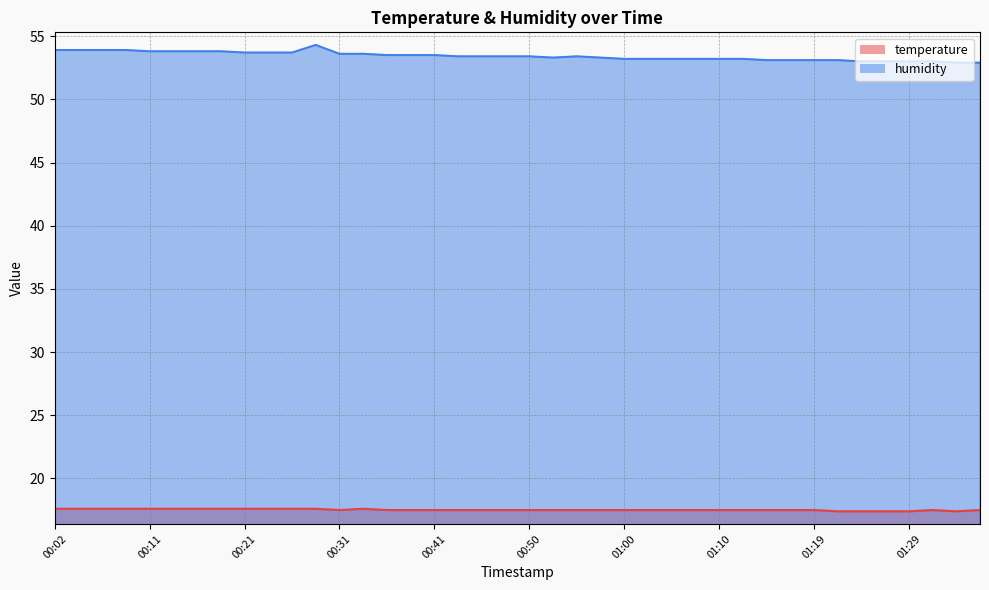

True or false: humidity and temperature intersect in this chart.

False